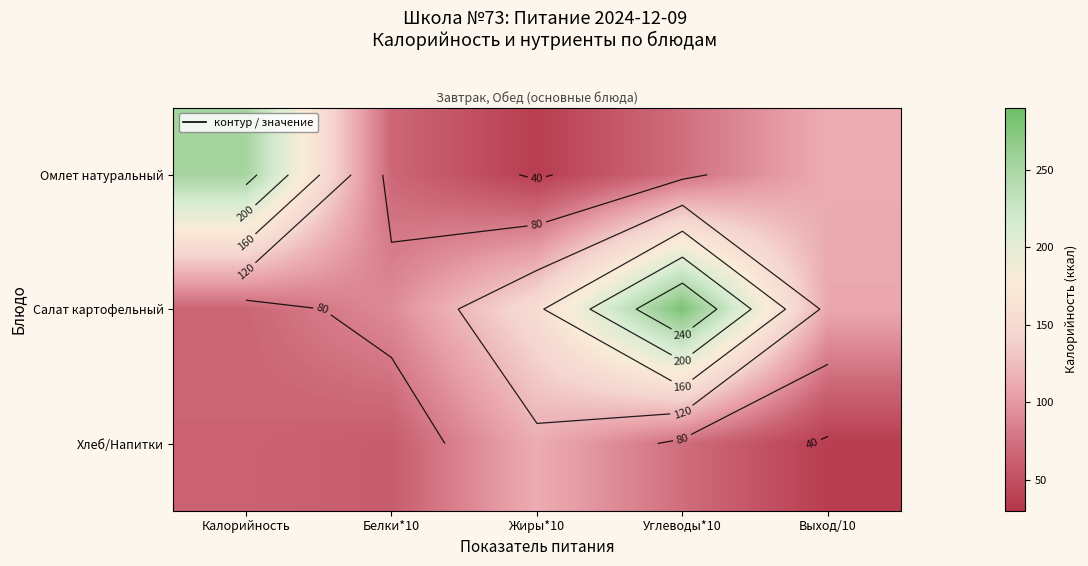

Which category has the highest value across all series?

Углеводы*10